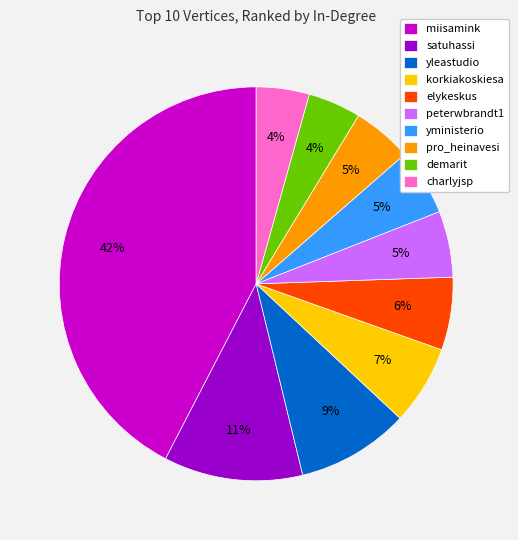

How many segments does this pie chart have?

10